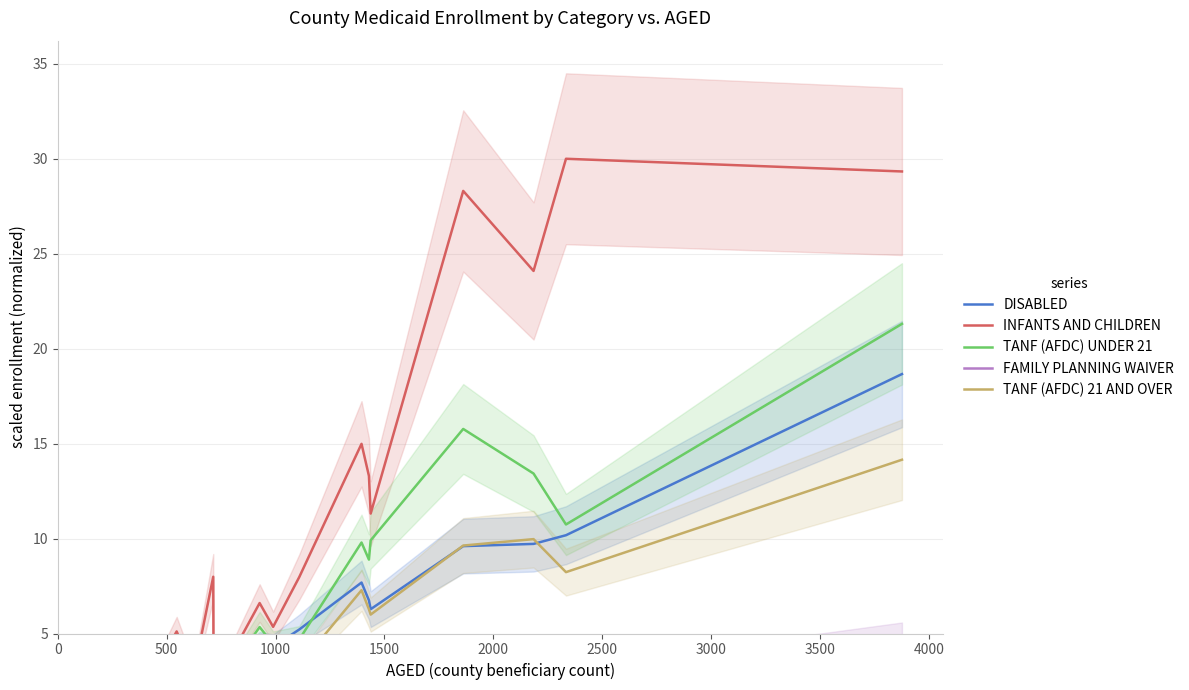

Is it true that DISABLED equals 13.2 at 13?

False